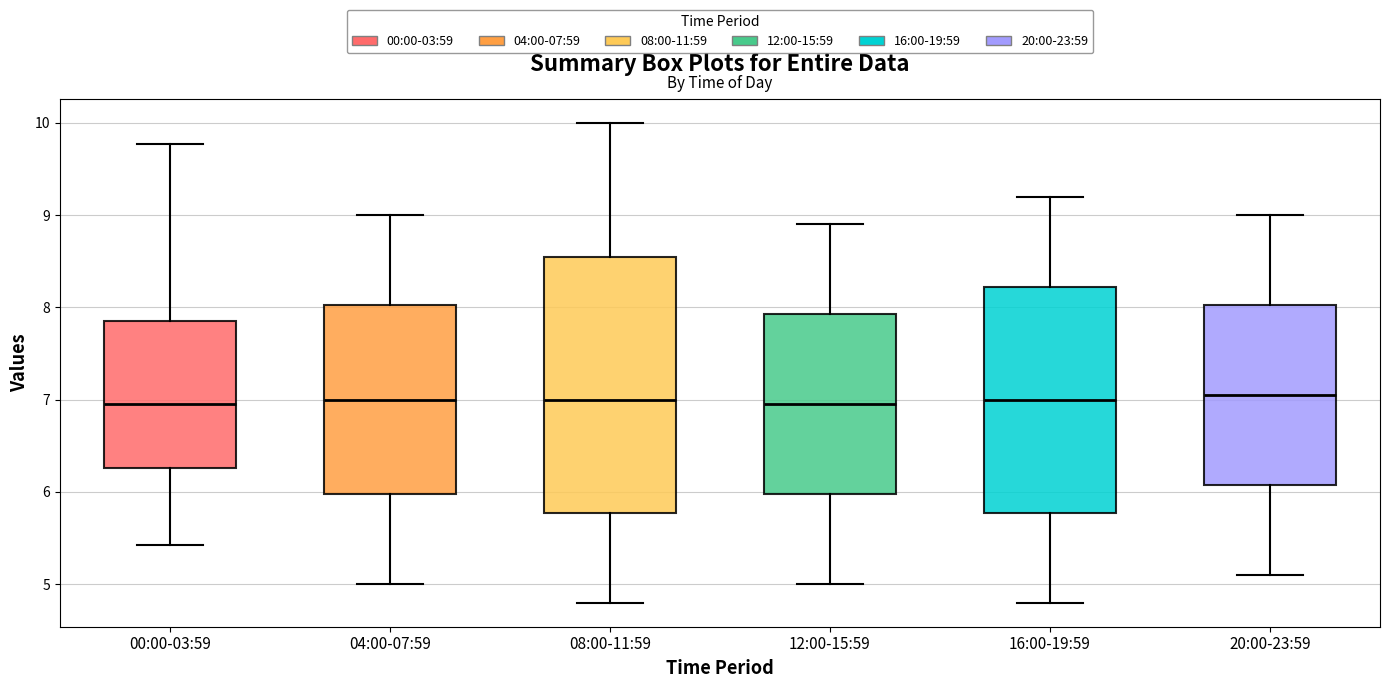

Where is the lower edge of the box for 00:00-03:59 on the y-axis? The values are not printed on the chart, so give them approximately, as read against the axis.

6.3